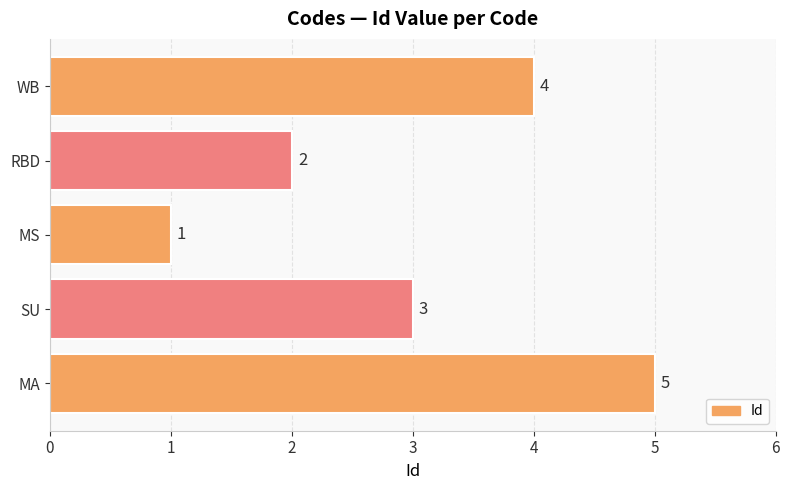

How many data points are less than 3?

2